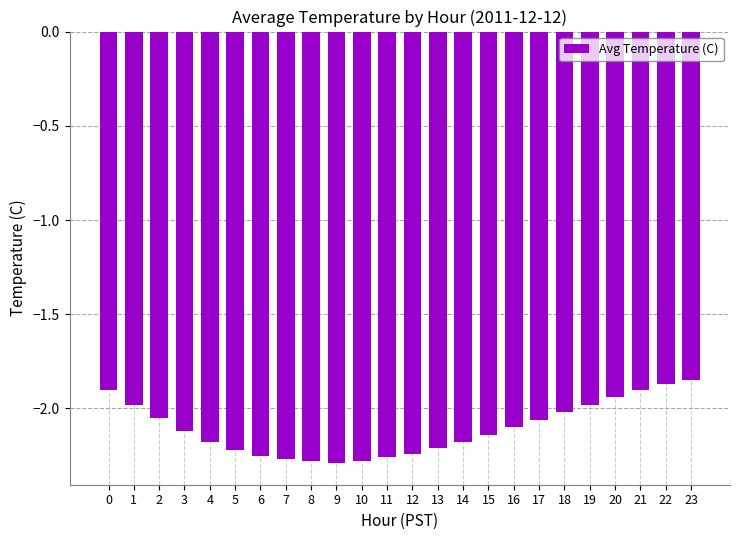

Count the number of categories in the chart.

24